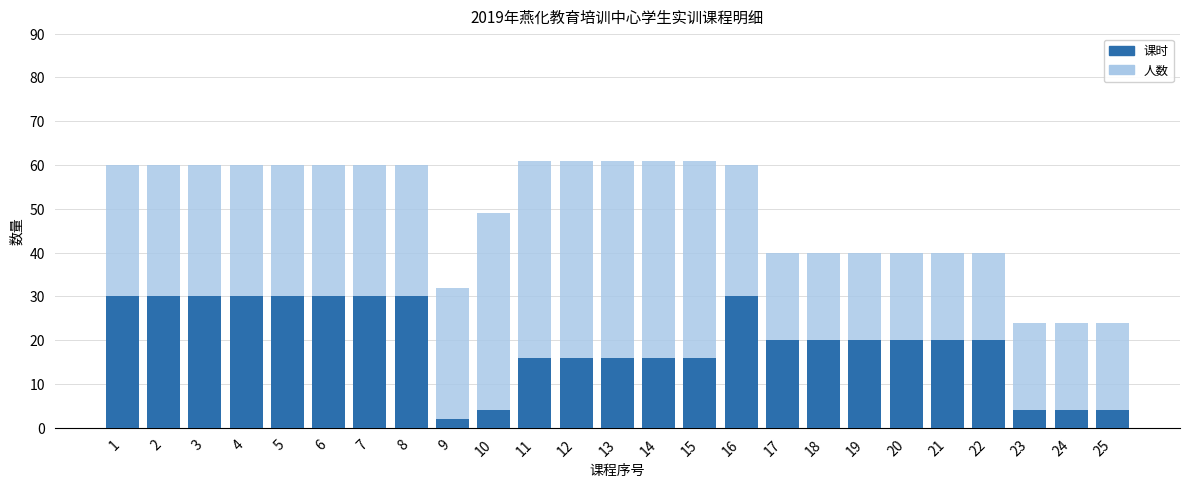

Is it true that 课时 equals 6 at 11?

False